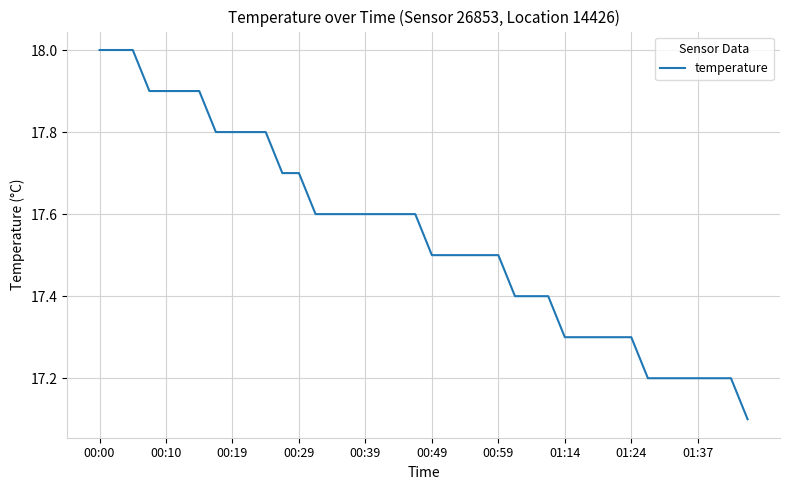

What is the minimum value shown in the chart?

17.1